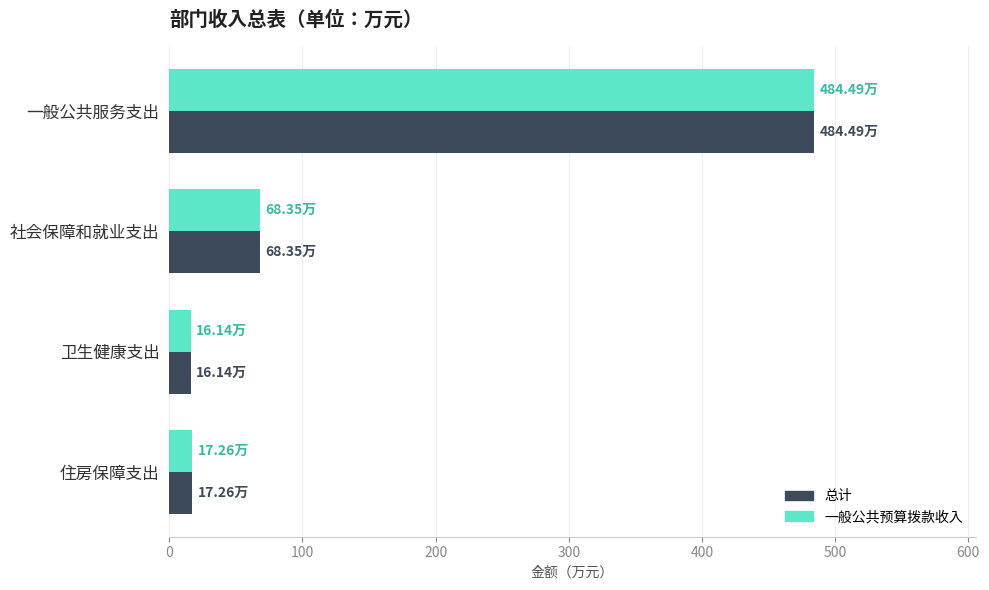

At how many categories does at least one series exceed 361?

1